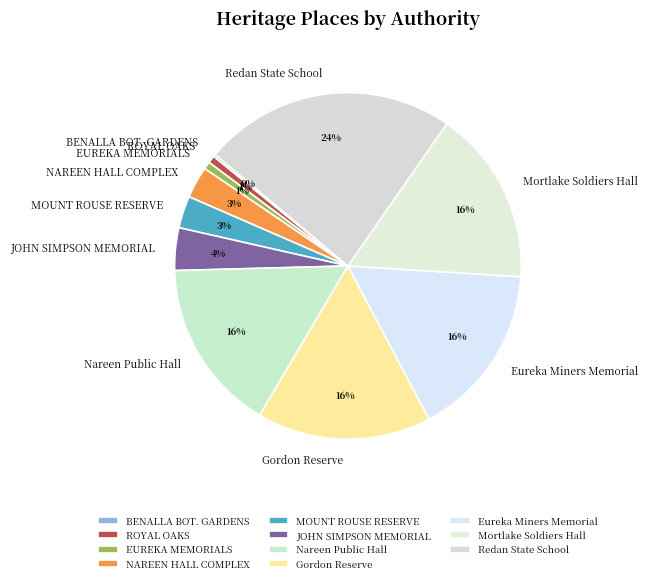

Which has a higher value, MOUNT ROUSE RESERVE or Redan State School?

Redan State School